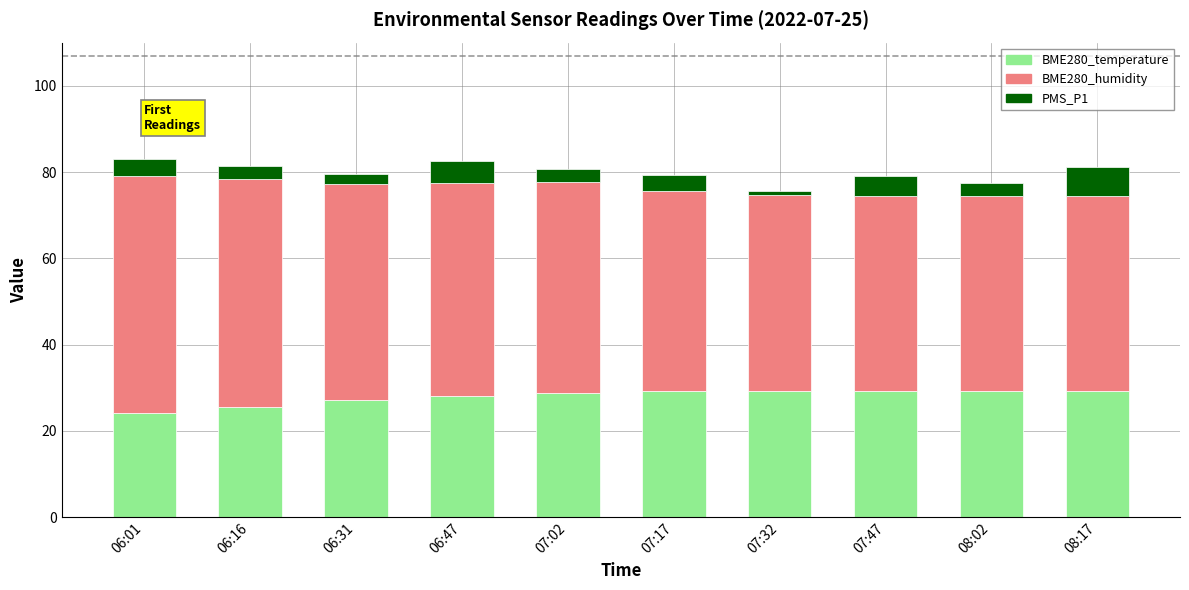

True or false: BME280_temperature has a value of 50.0 at 07:17.

False